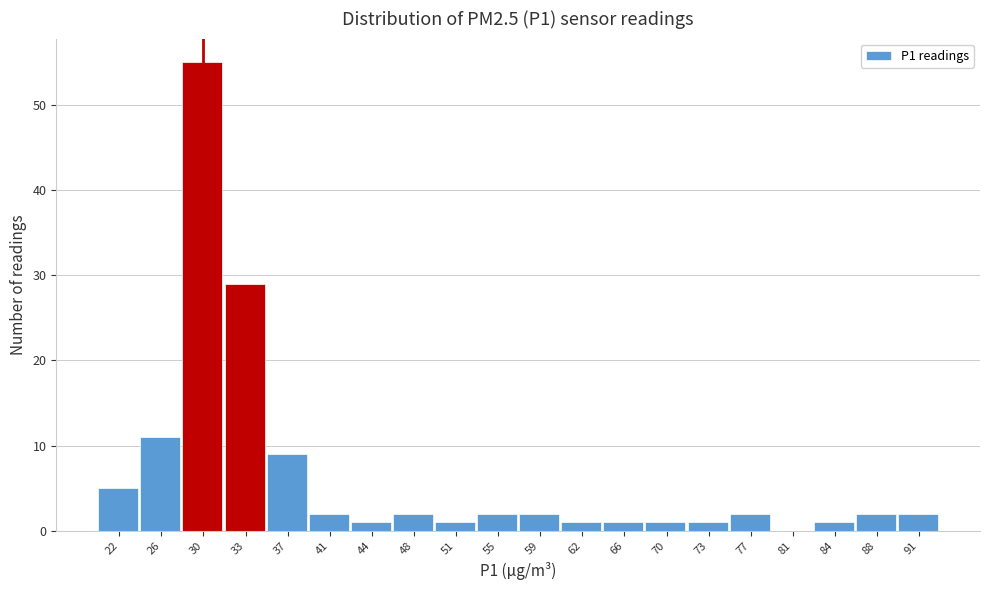

Reading right to left, transcribe all the data shown in this chart.

91=2	88=2	84=1	81=0	77=2	73=1	70=1	66=1	62=1	59=2	55=2	51=1	48=2	44=1	41=2	37=9	33=29	30=55	26=11	22=5